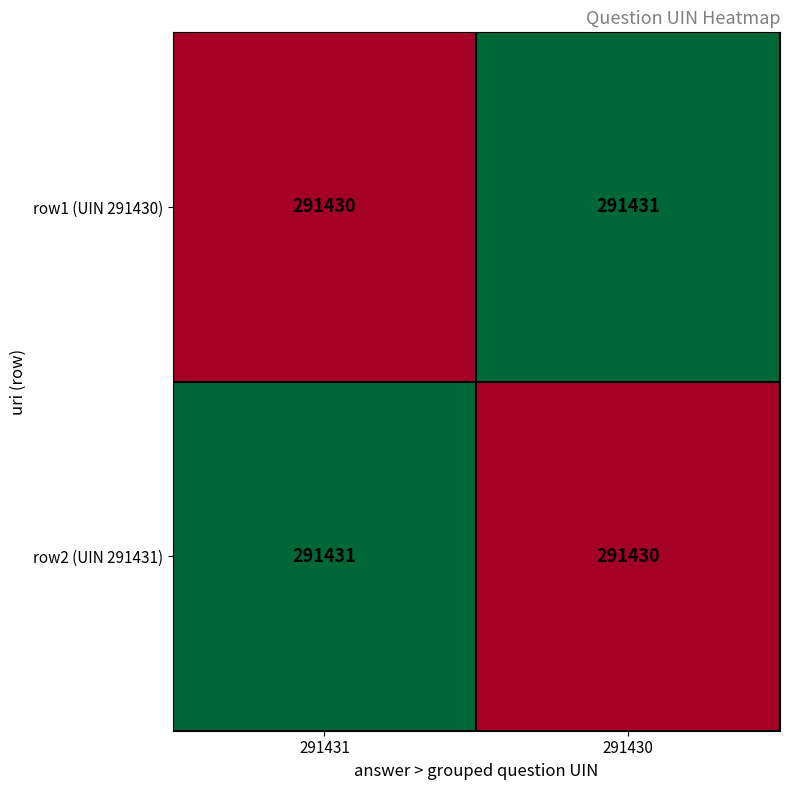

What is the total value across all series at 291431?

582861